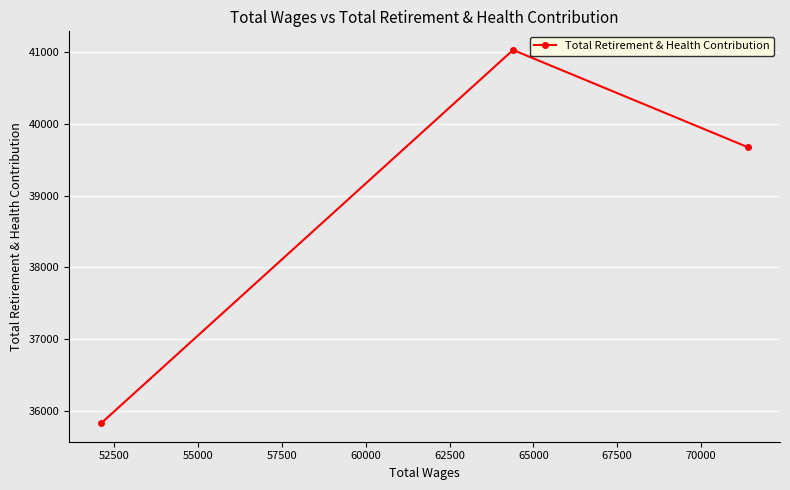

What is the average value?

38848